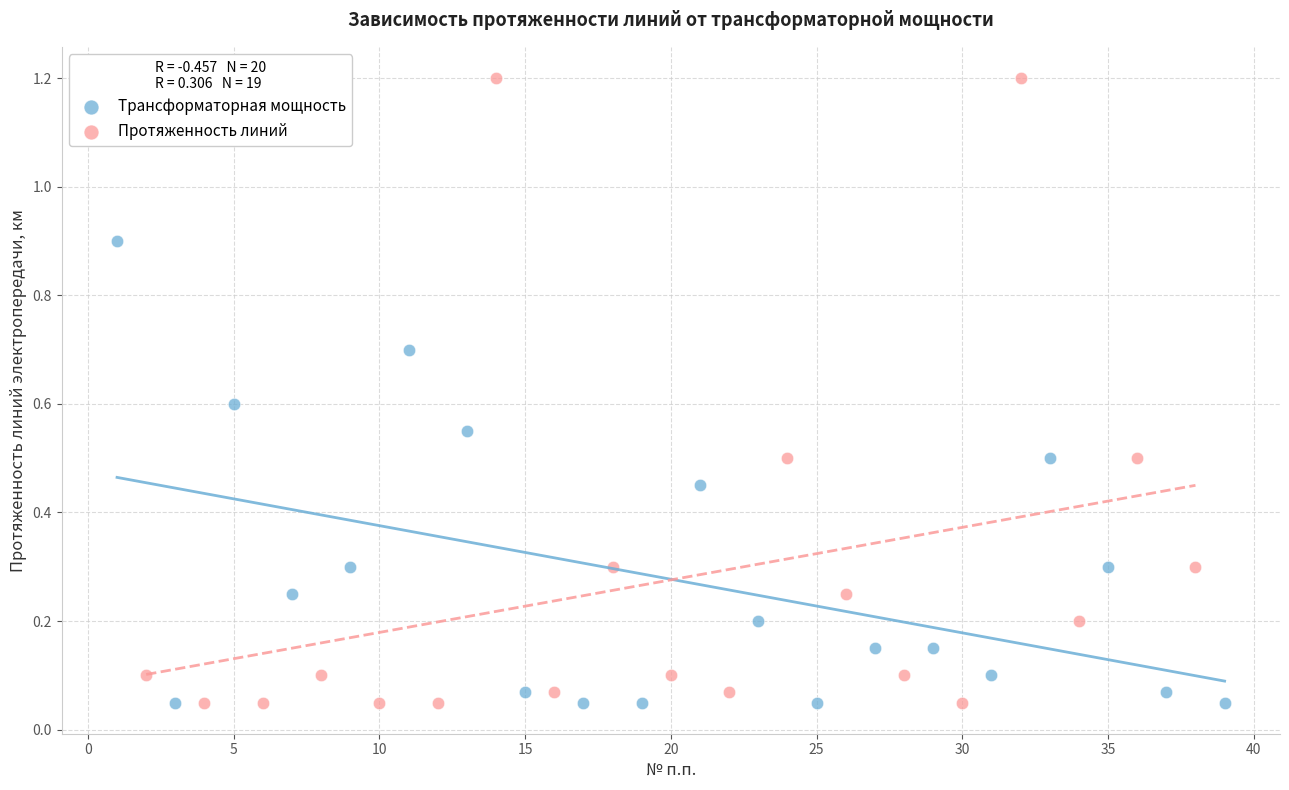

Which series reaches the maximum Y coordinate?

Протяженность линий